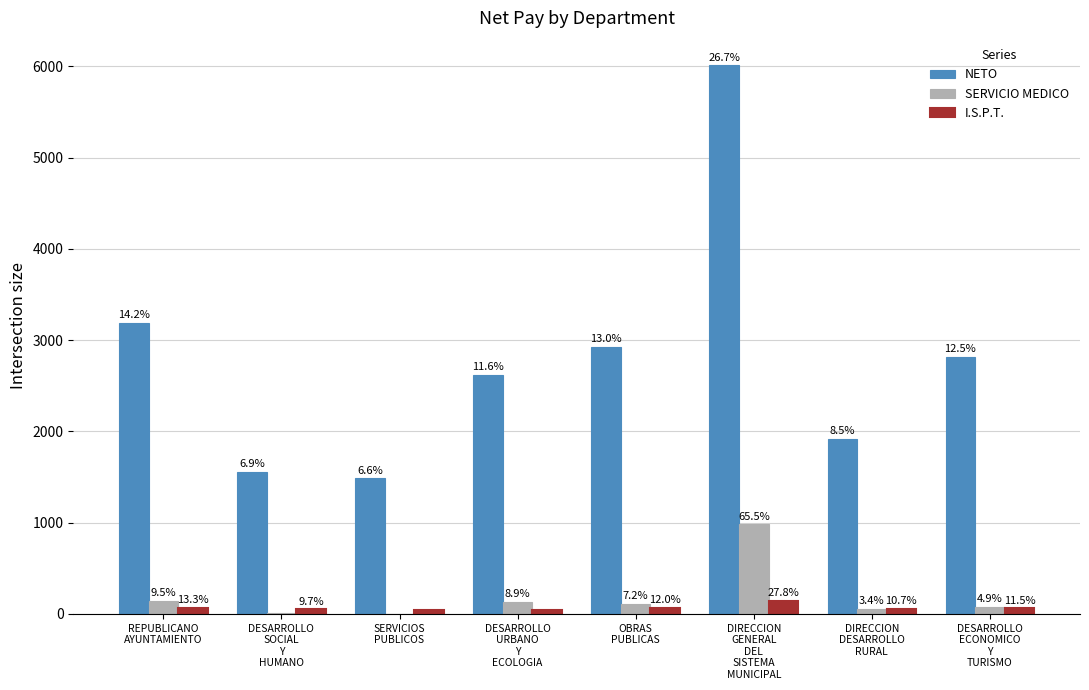

Does the chart contain stacked bars?

No